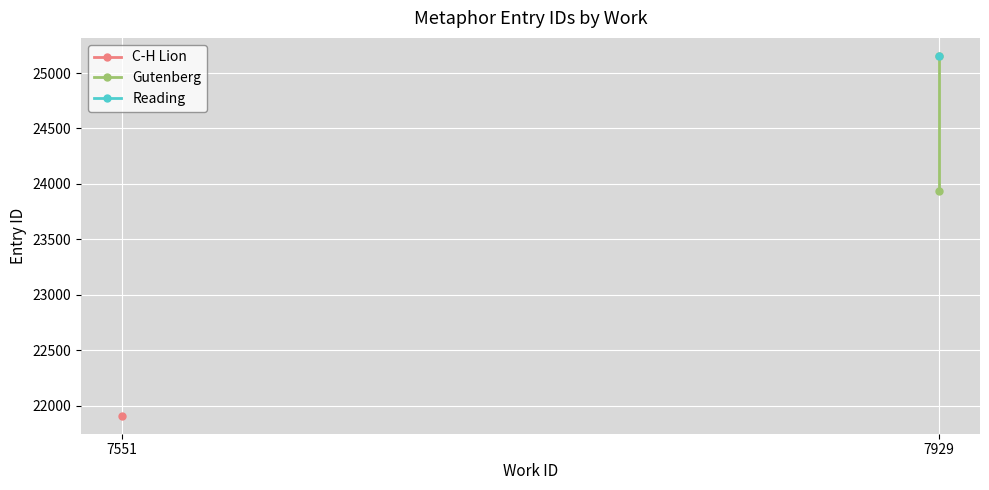

Read the value at 7929, to the nearest 50.

25150